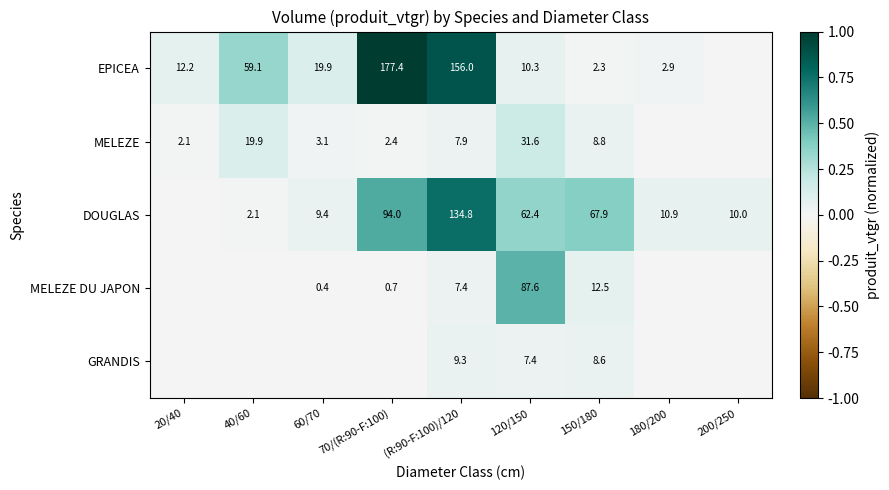

What is the difference between the DOUGLAS values at 200/250 and 150/180?

57.9